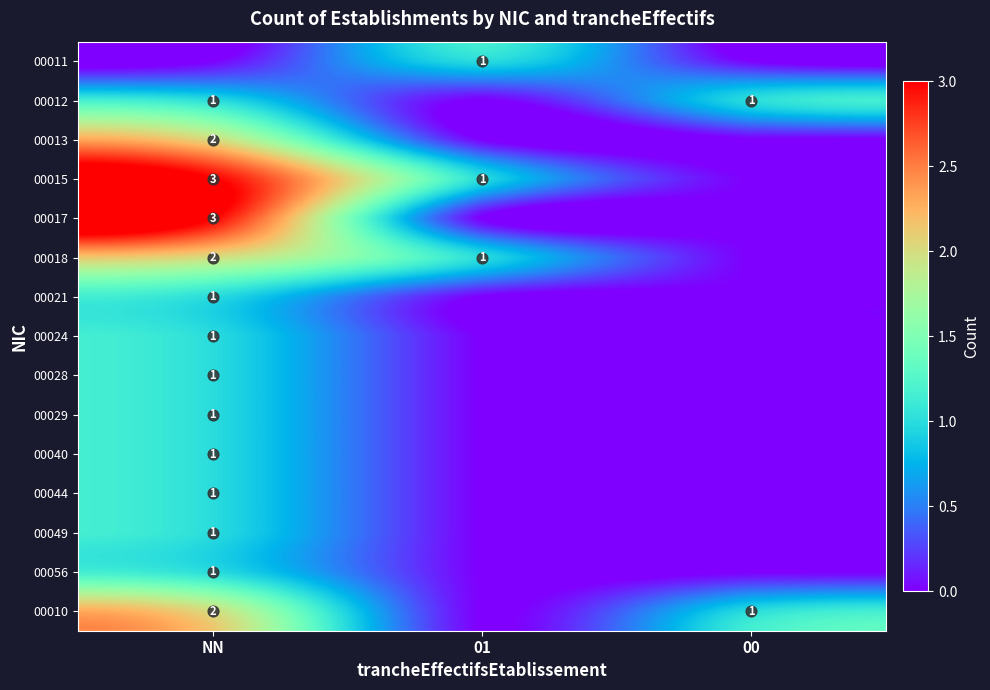

Which has a higher value, 01 or 00?

01